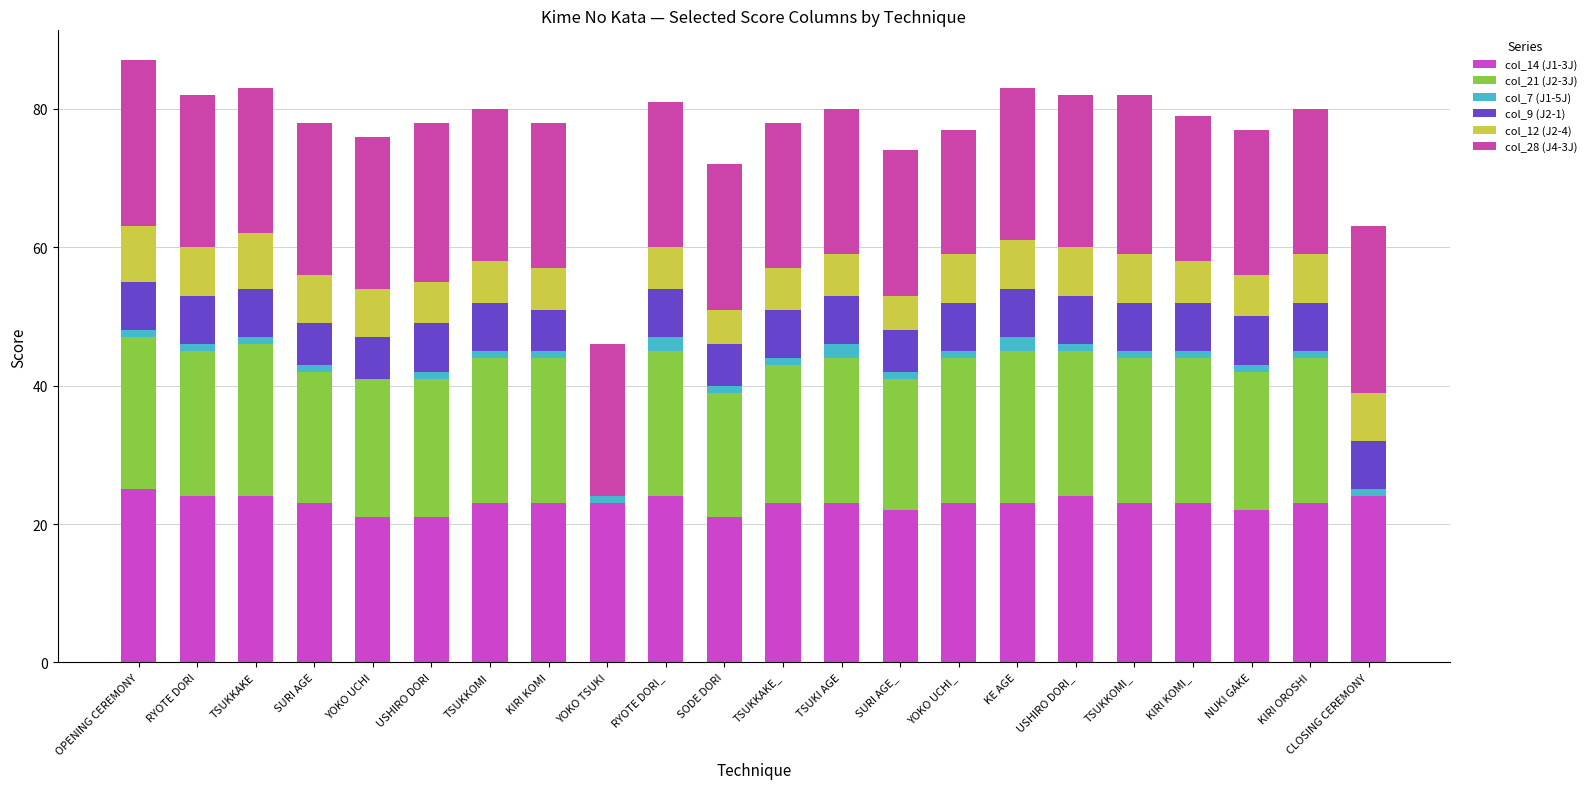

Are the bars grouped side by side (vs. stacked)?

No